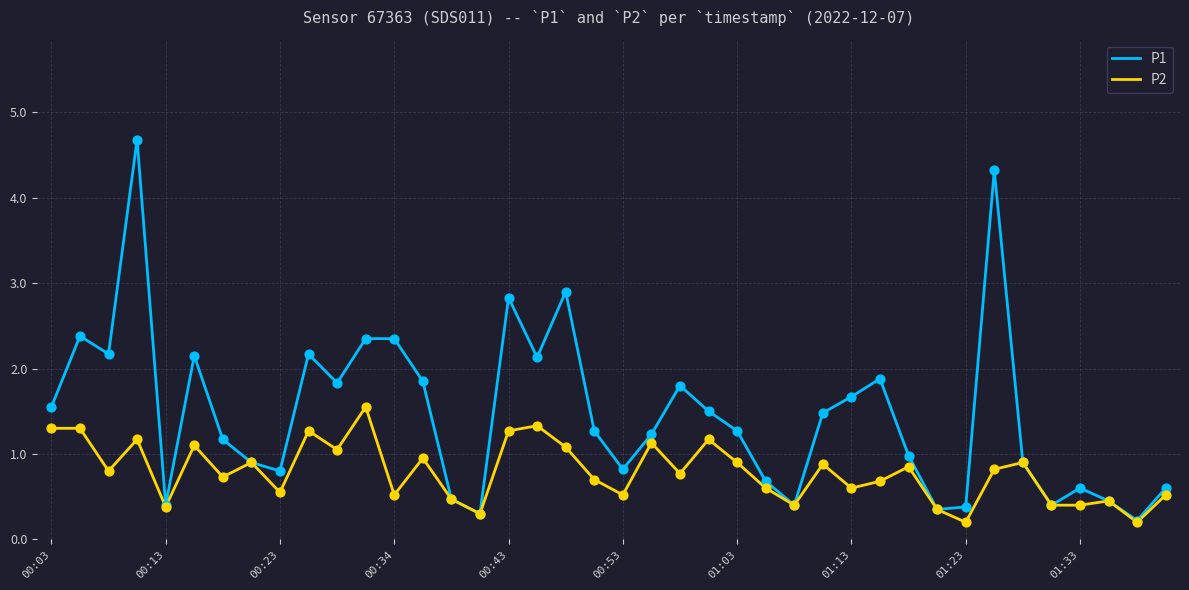

At how many categories does at least one series exceed 2?

11